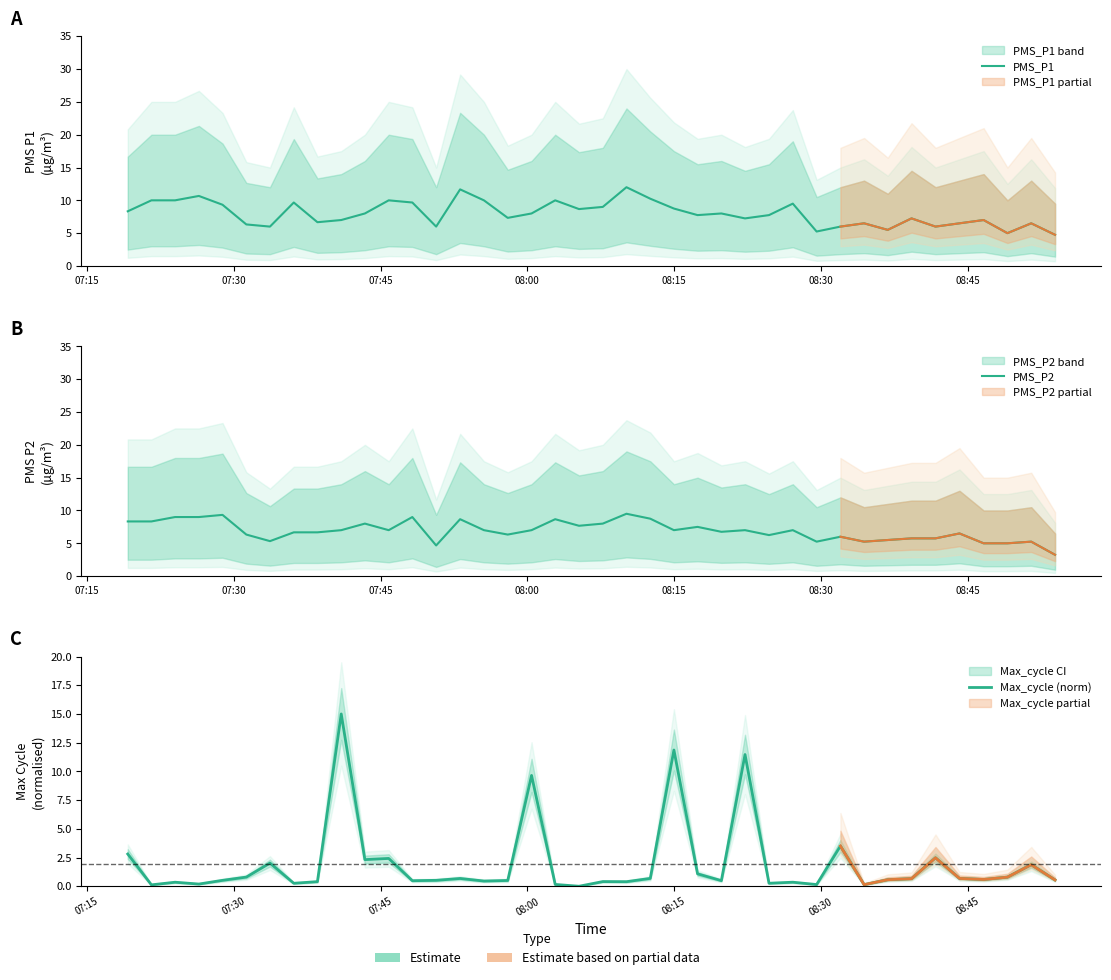

What is the highest value of the PMS_P2 series?

9.5